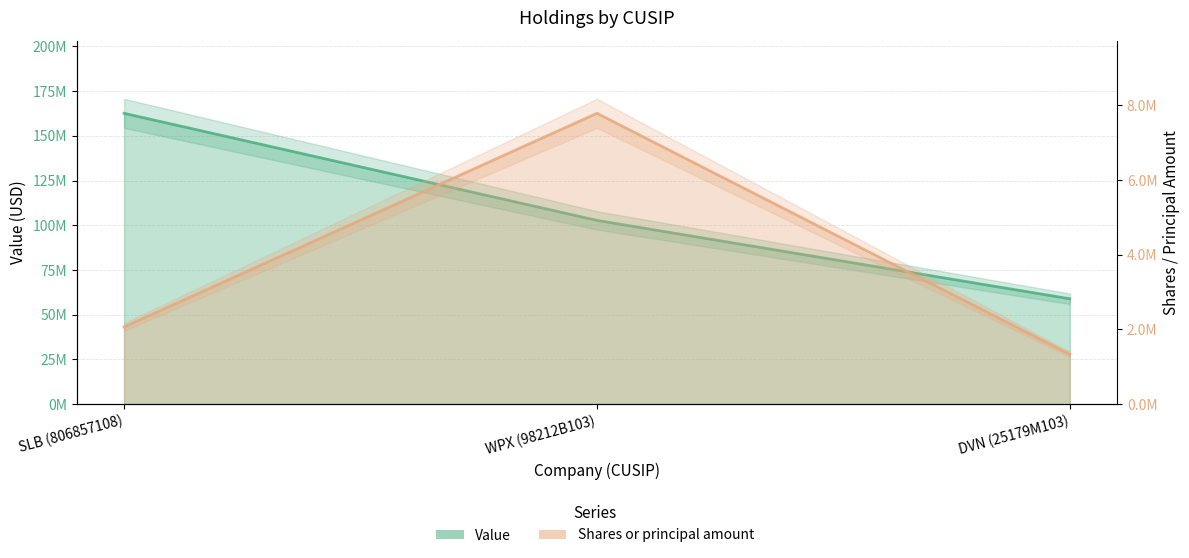

Does the chart have visible grid lines?

Yes